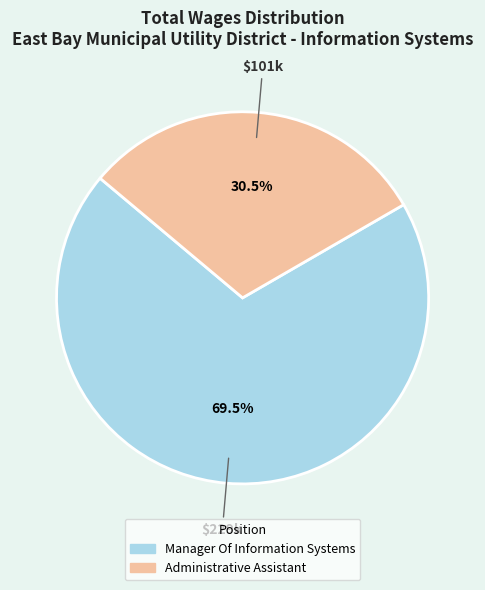

What is the ratio of the value at Administrative Assistant to the value at Manager Of Information Systems?

0.4